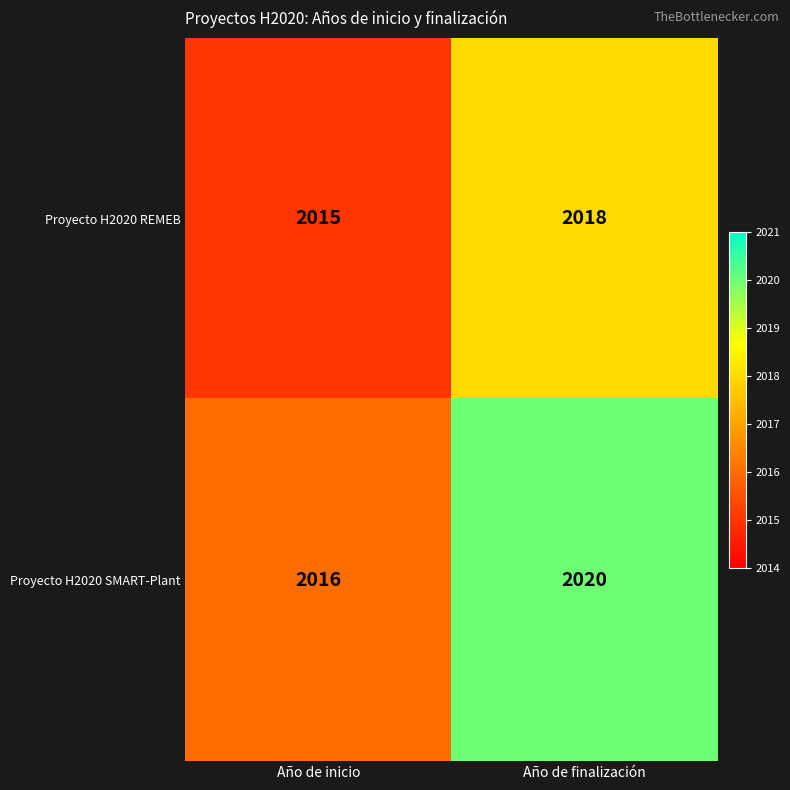

List the series in order of their overall mean, highest first.

Proyecto H2020 SMART-Plant, Proyecto H2020 REMEB